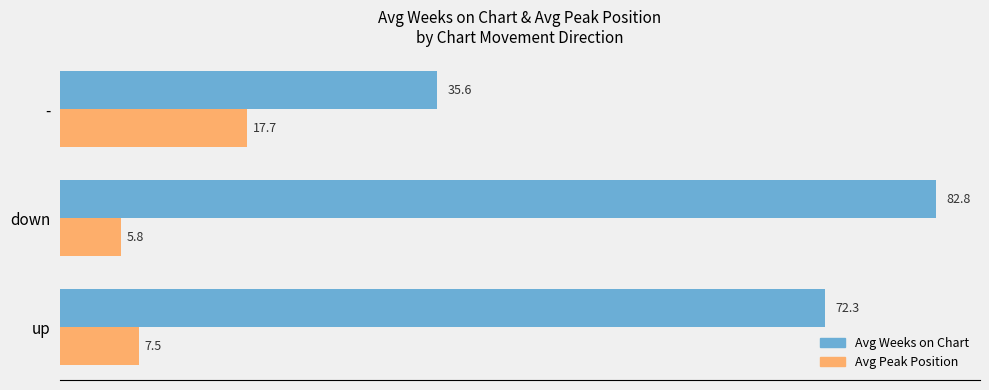

What is the lowest value of the Avg Weeks on Chart series?

35.6